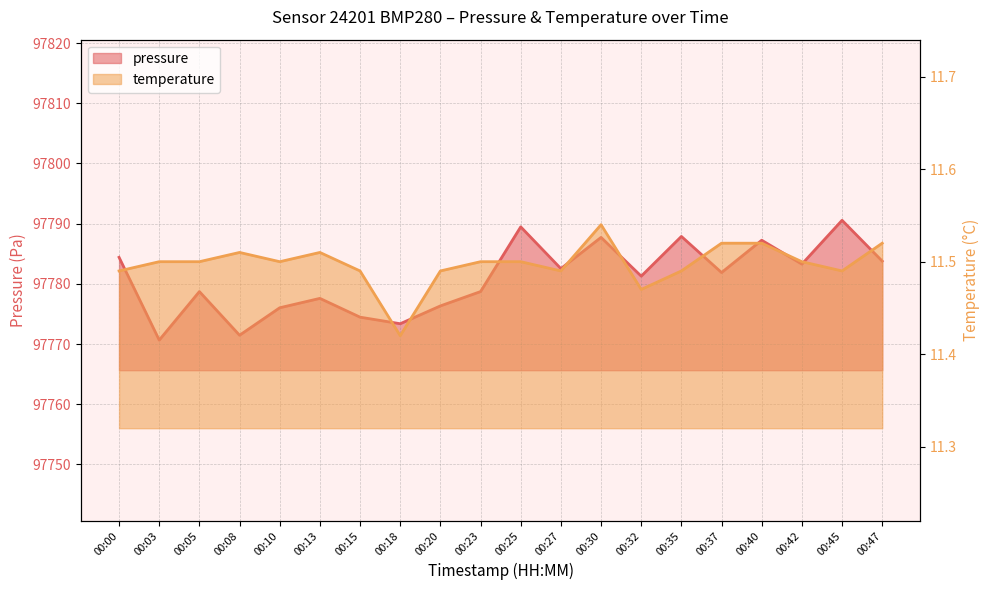

Does the chart have visible grid lines?

Yes